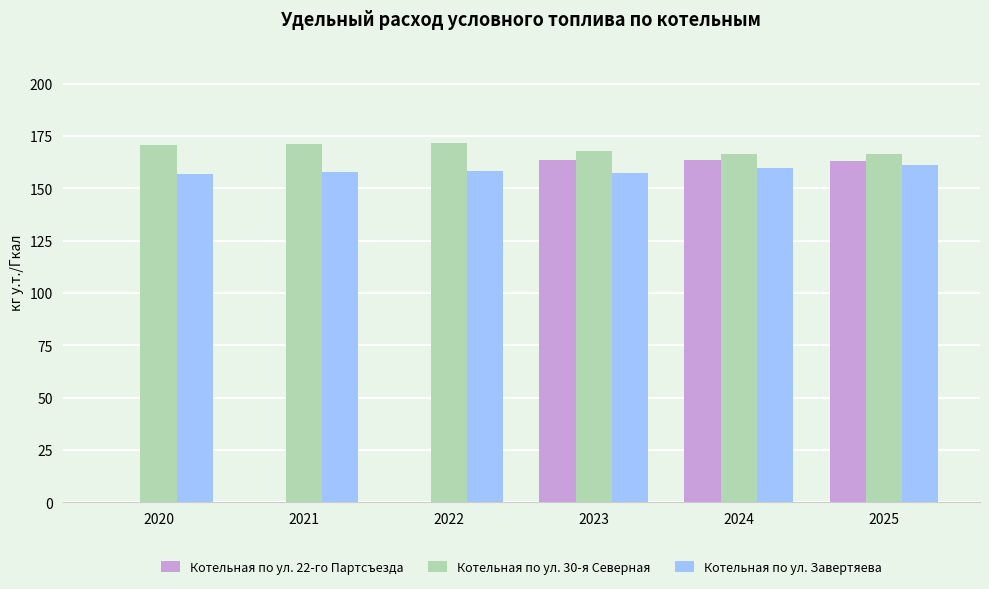

What is the average value of the Котельная по ул. 30-я Северная series?

169.0